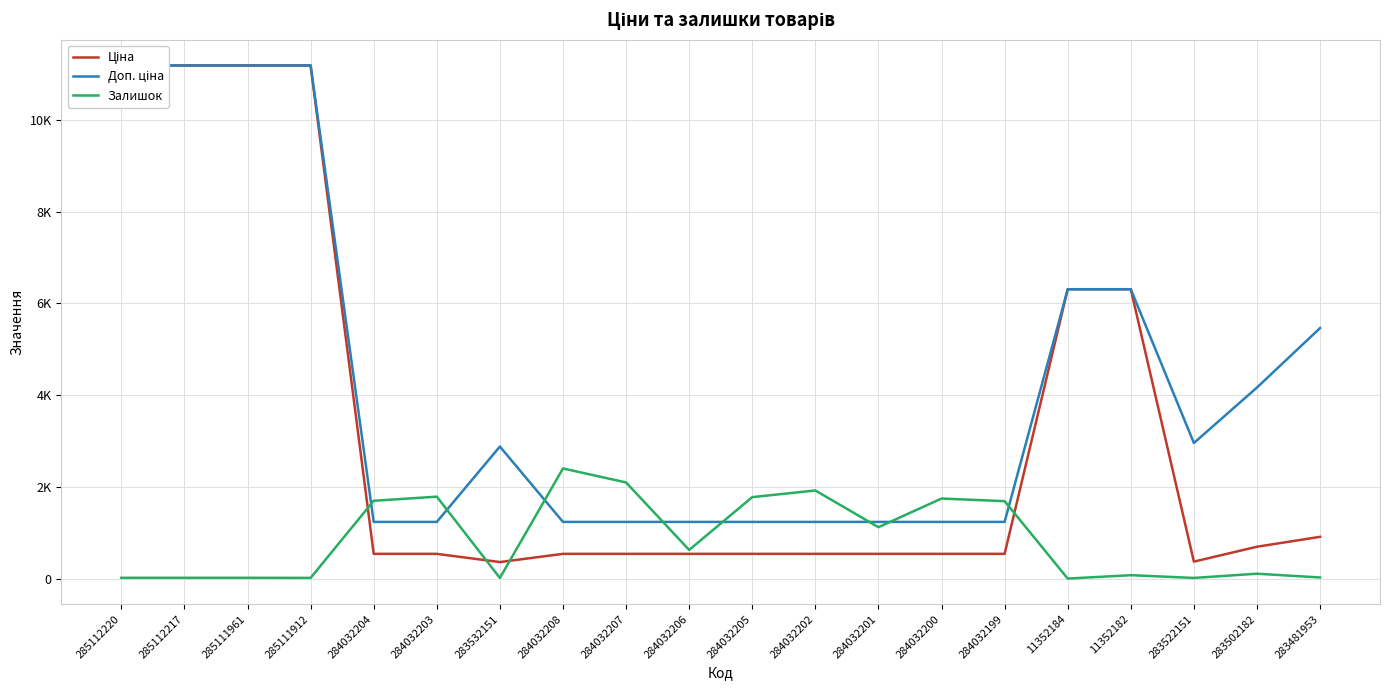

At which category is the sum across all series the highest?

285112220